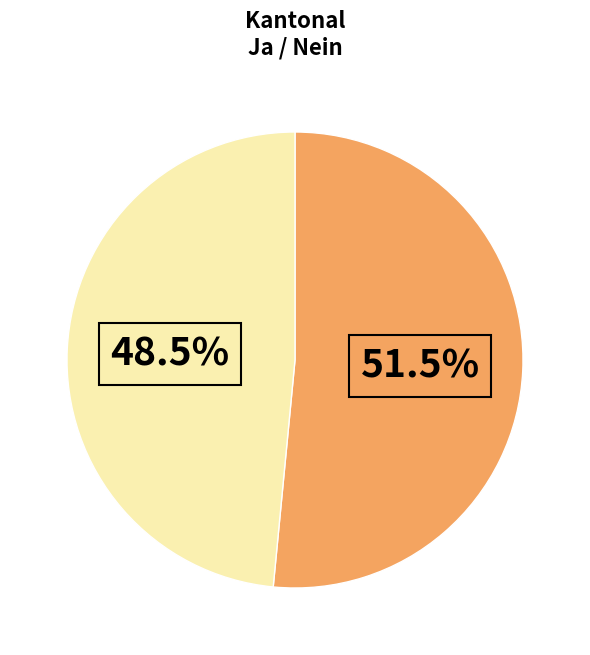

Is there any slice that represents more than half of the pie?

Yes